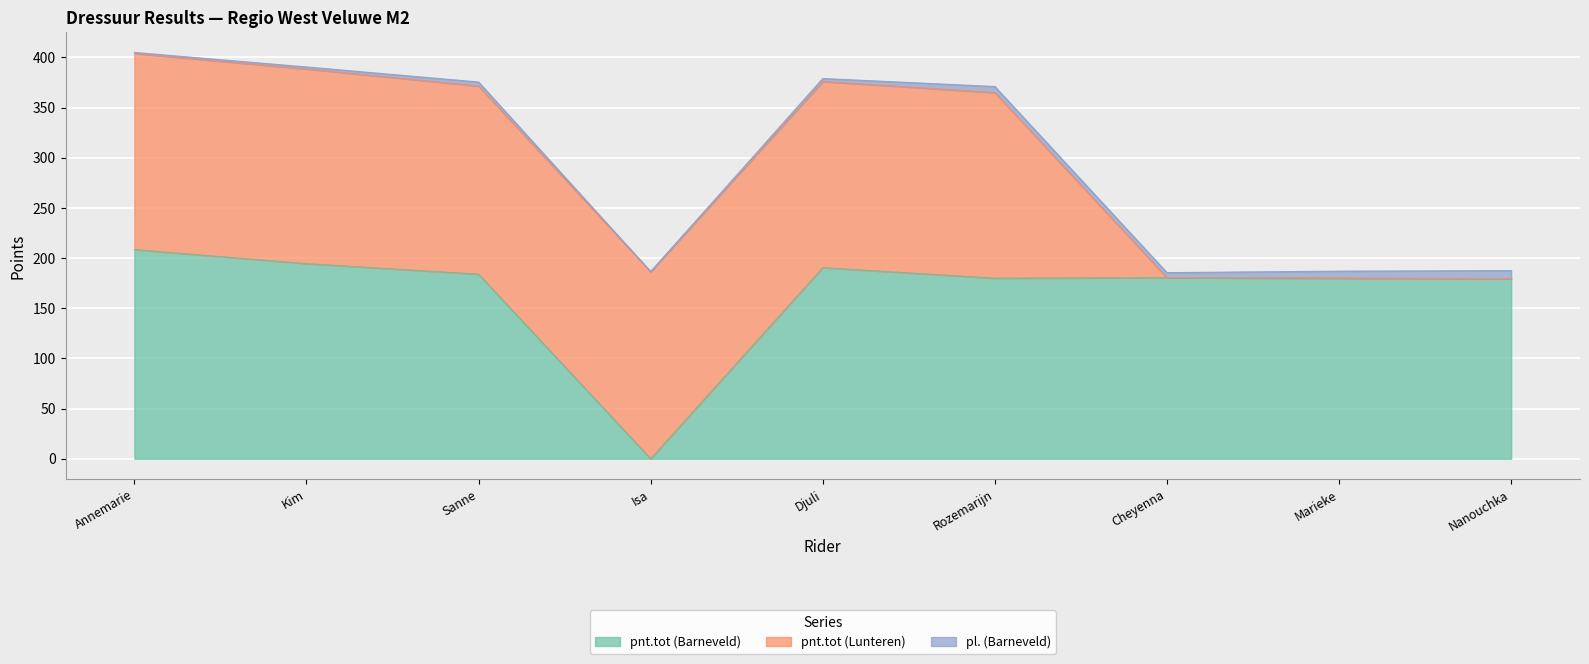

How many data points in pl. (Barneveld) are less than 4?

4